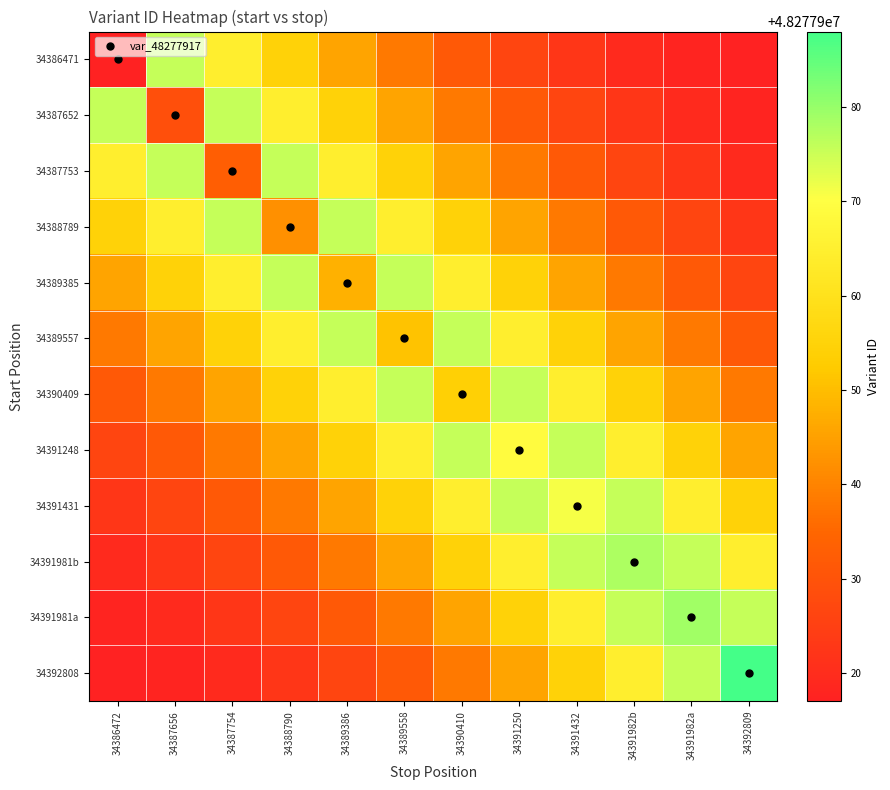

At which category is the sum across all series the highest?

34391250